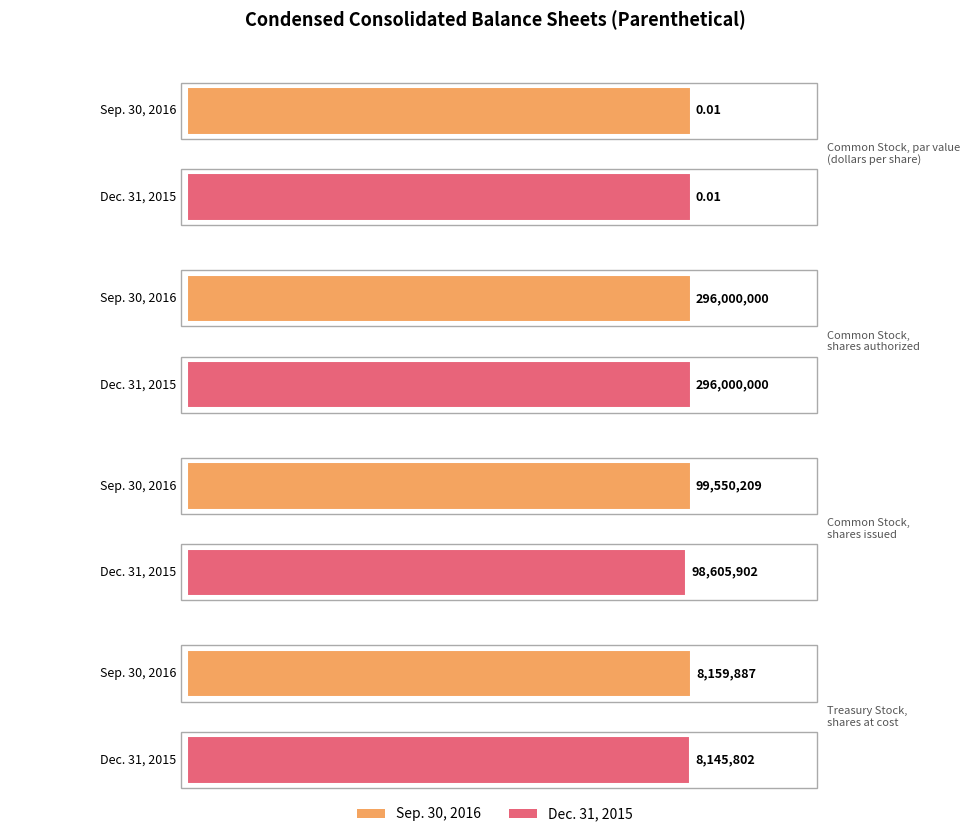

Between Common Stock,
shares issued and Treasury Stock,
shares at cost, which series saw the biggest shift?

Sep. 30, 2016